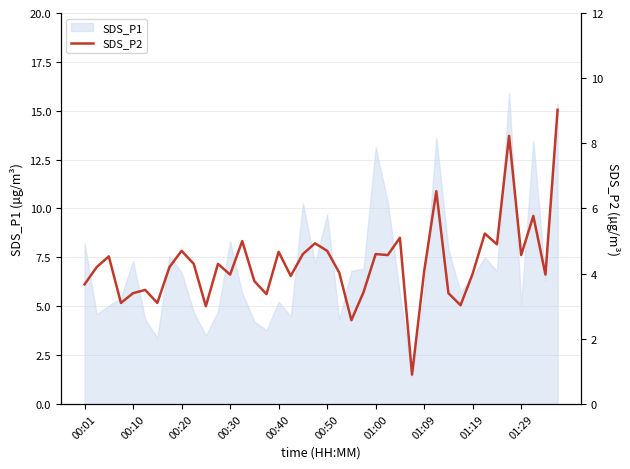

What position from the left is 00:10?

5